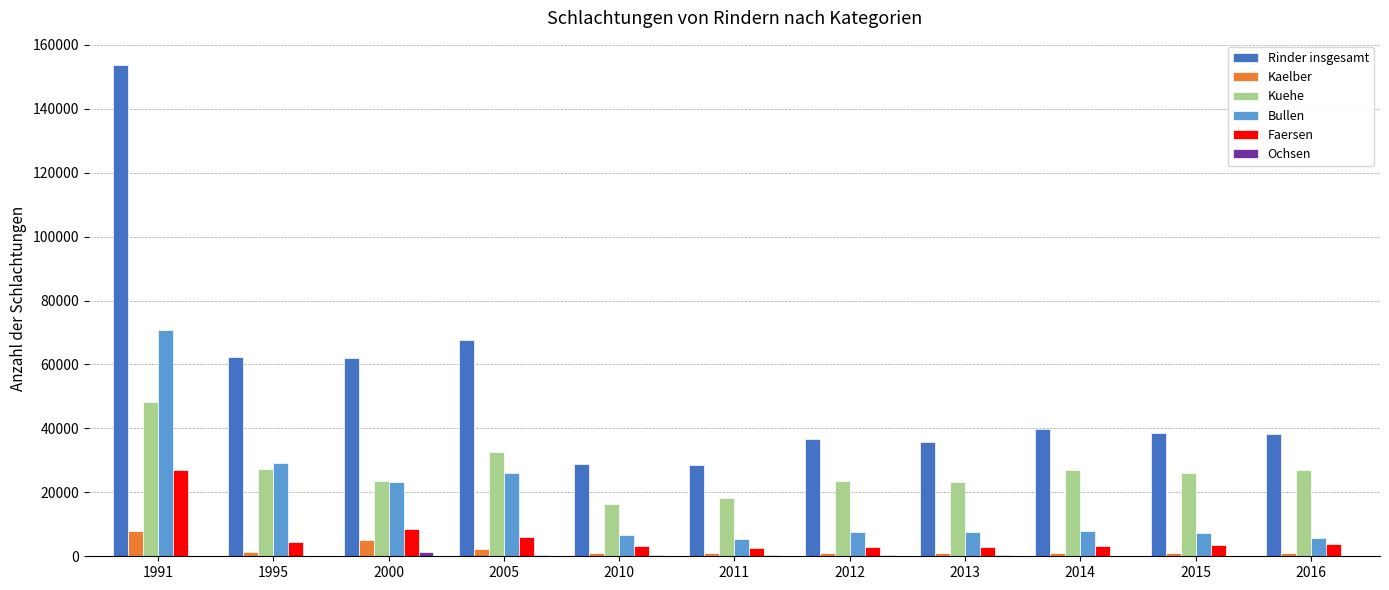

Count the number of categories in the chart.

11